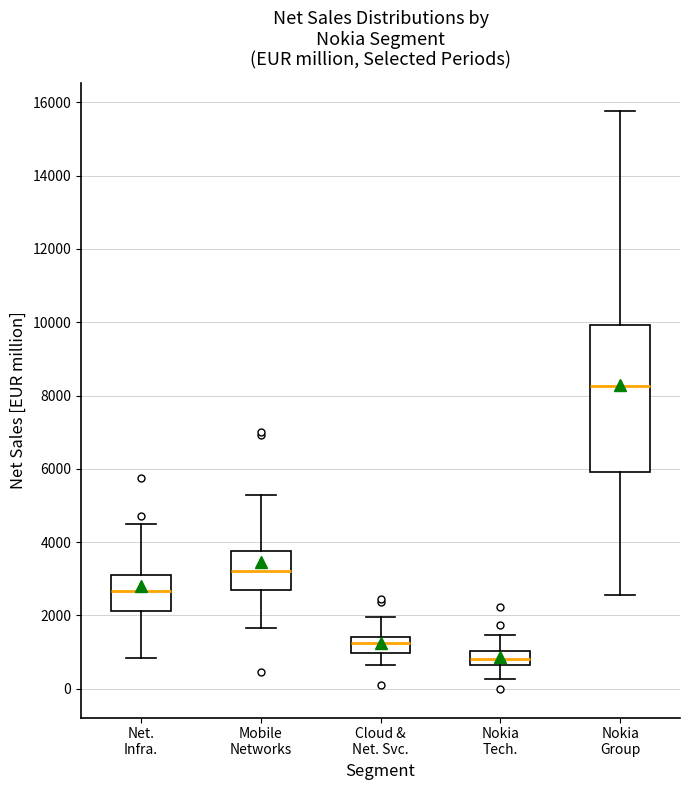

Reading left to right, read every box against the y-axis: the position of its median line, the range the box covers, and the ends of its whiskers. The values are not printed on the chart, so give them approximately, as read against the axis.

Net. Infra.: median 2600, box 2200 to 3000, whiskers 800 to 4400
Mobile Networks: median 3200, box 2600 to 3800, whiskers 1600 to 5200
Cloud & Net. Svc.: median 1200, box 1000 to 1400, whiskers 600 to 2000
Nokia Tech.: median 800, box 600 to 1000, whiskers 200 to 1400
Nokia Group: median 8200, box 6000 to 10000, whiskers 2600 to 15800